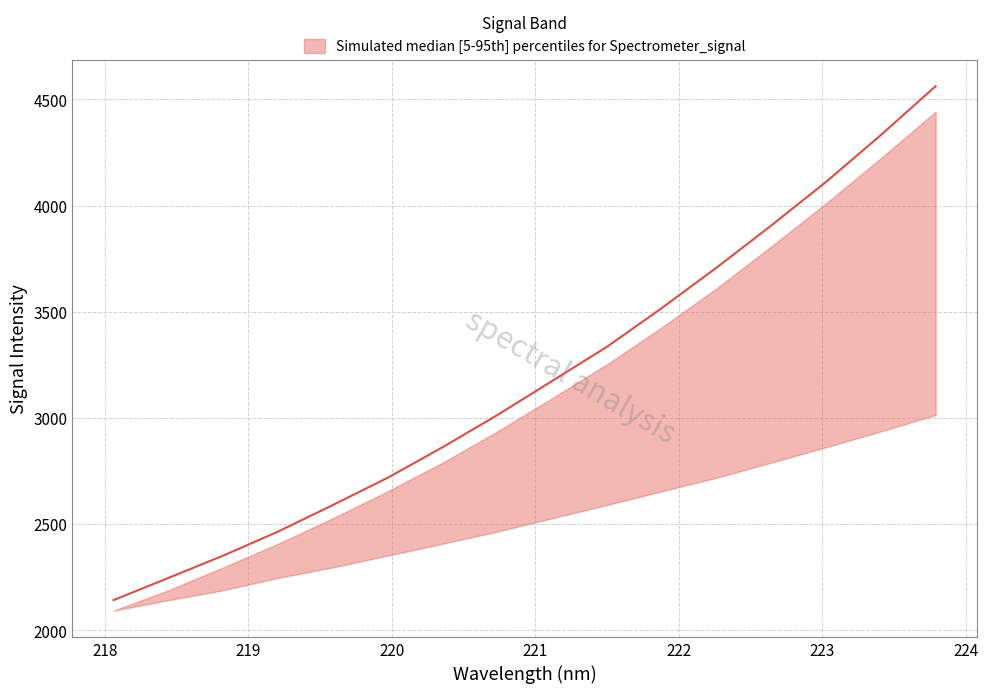

What is the value of the median point at the 12th from the left?

3708.1